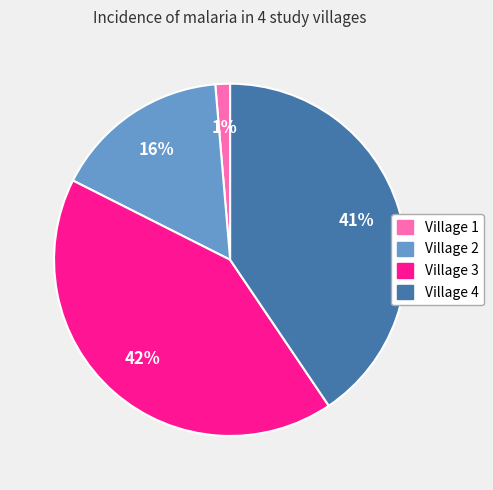

Which category has the smallest portion of the pie?

Village 1